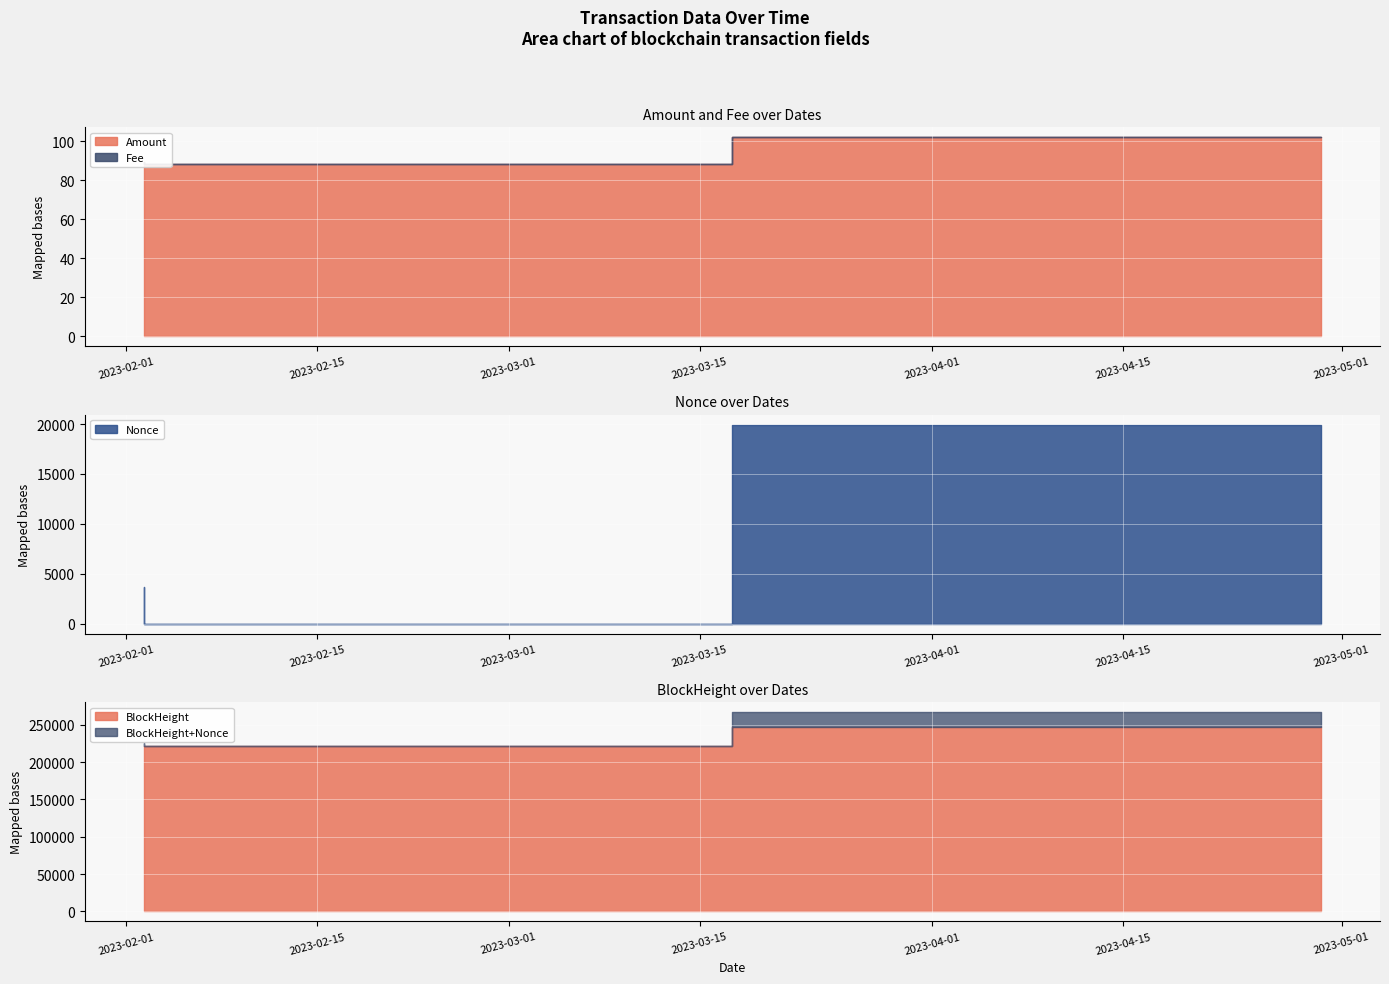

List the labels in order of BlockHeight value, smallest first.

2023-02-02 06:30:00, 2023-02-02 06:54:00, 2023-04-29 11:51:00, 2023-04-29 12:06:00